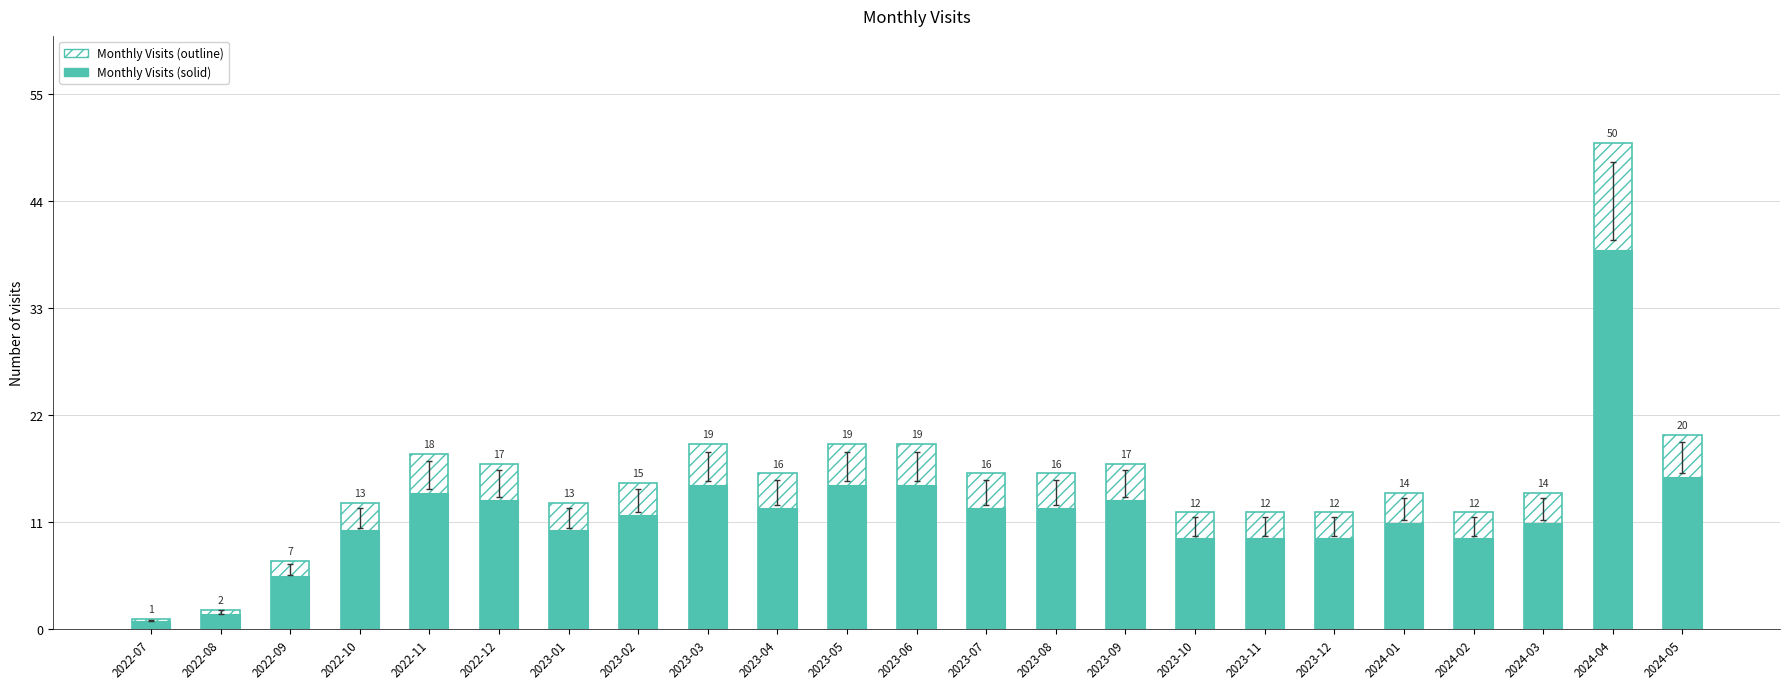

At how many categories does at least one series exceed 45?

1